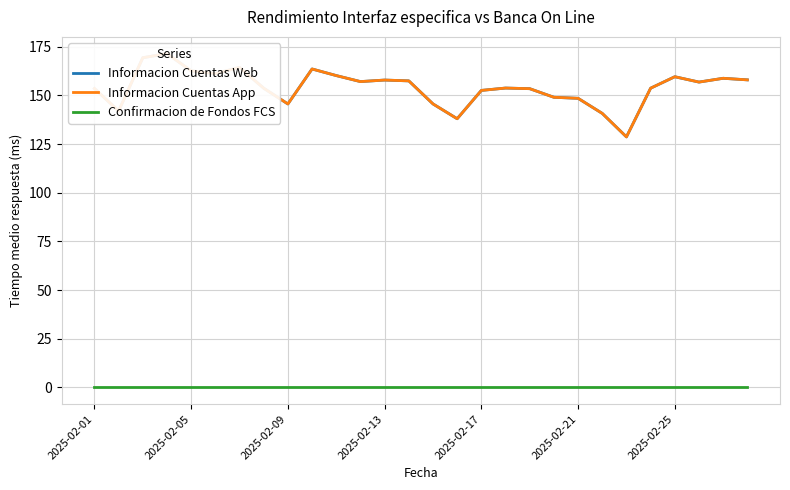

Between 9 and 23, which is larger?

9